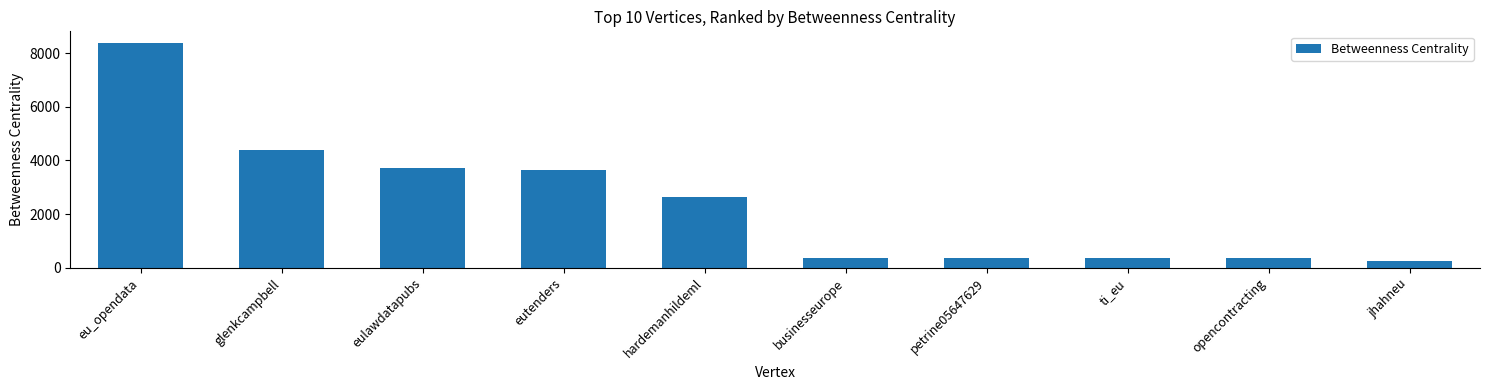

What is the greatest value displayed?

8393.6